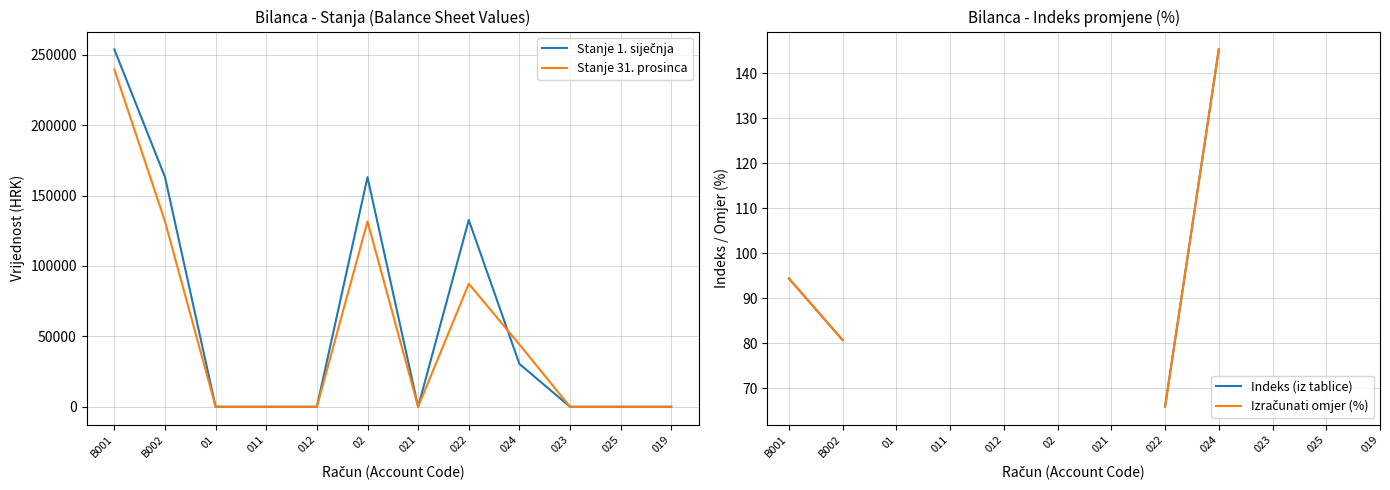

Count the number of data series in this chart.

4